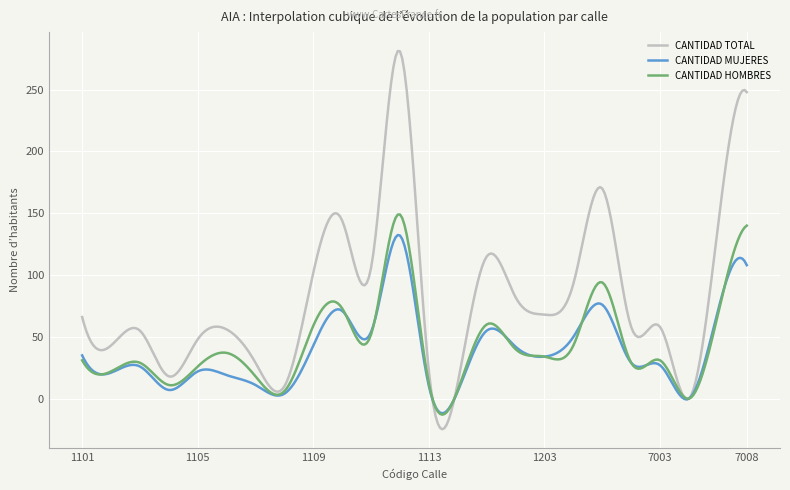

What is the maximum value for CANTIDAD MUJERES?

132.4